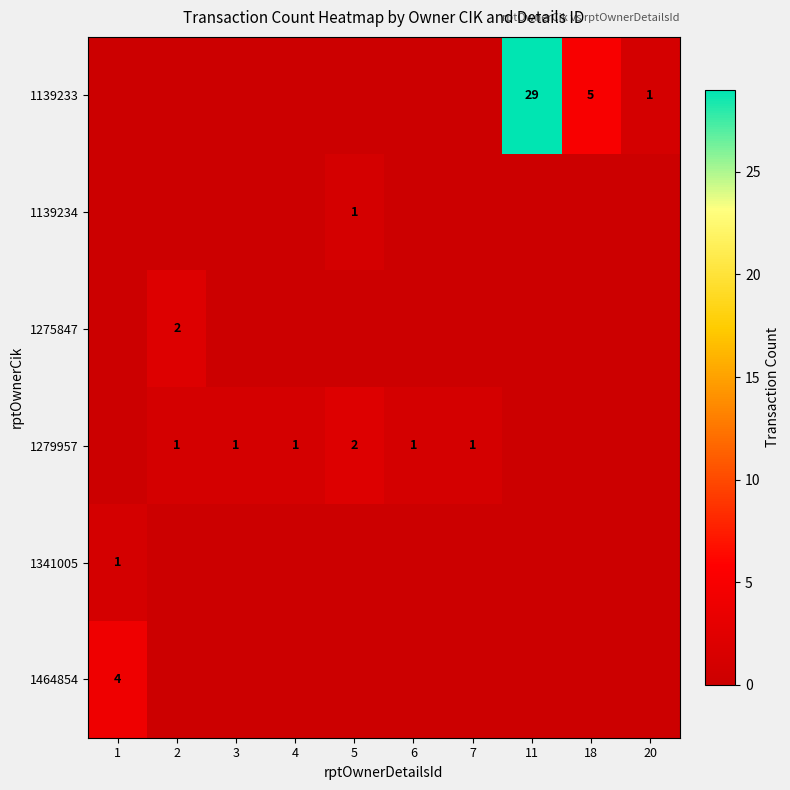

At how many categories does at least one series exceed 24?

1